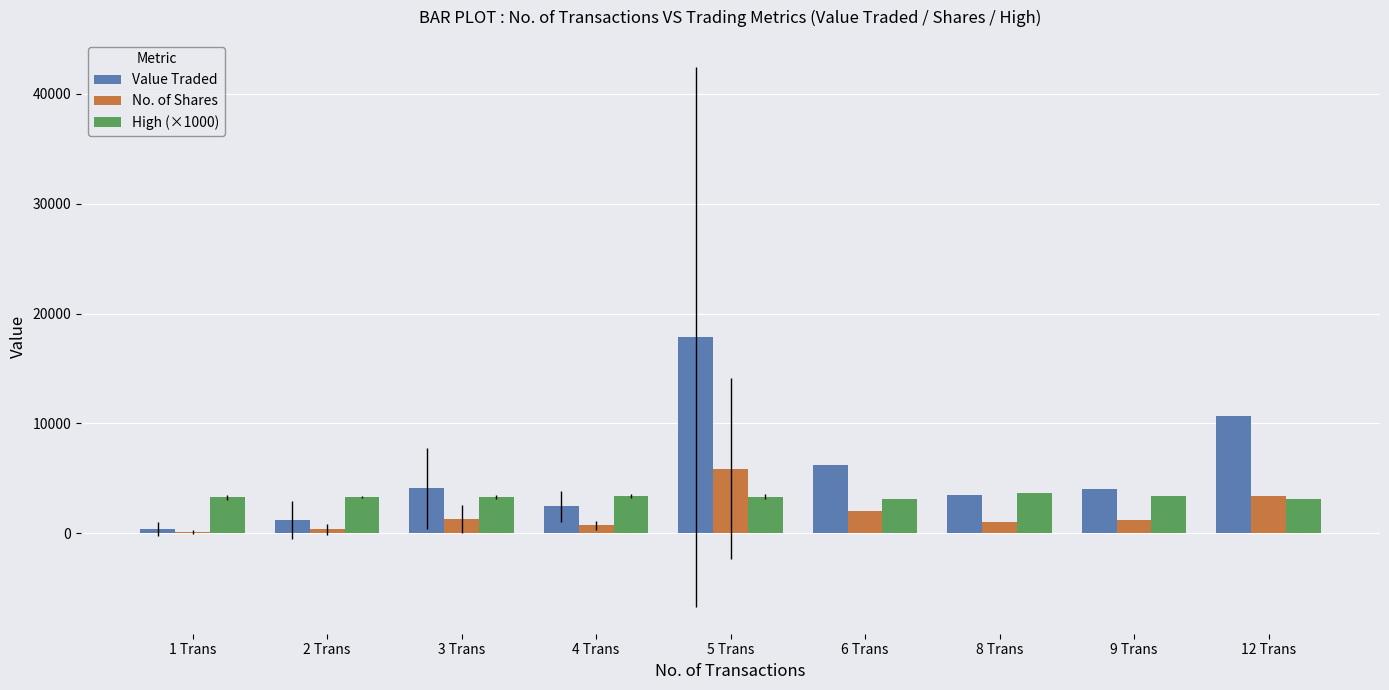

Which series changed the most between 6 Trans and 12 Trans?

Value Traded